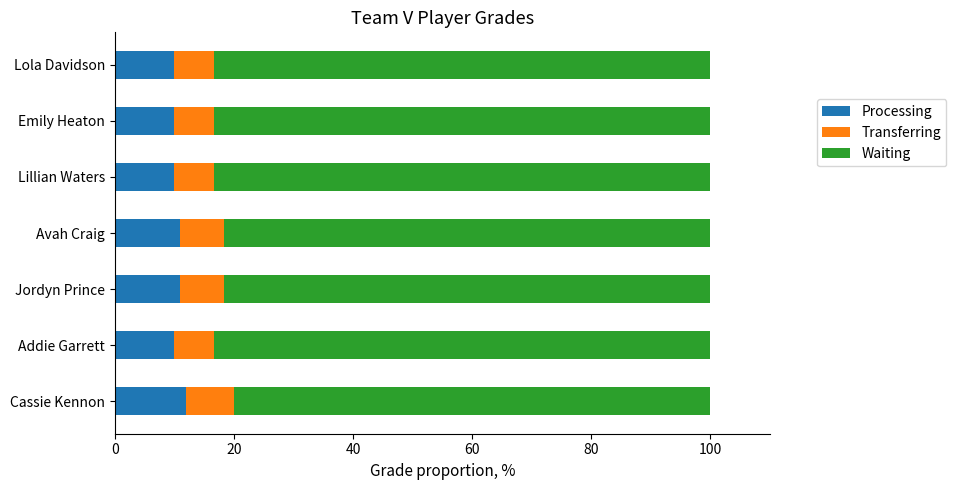

True or false: Processing has a value of 6.0 at Lola Davidson.

False